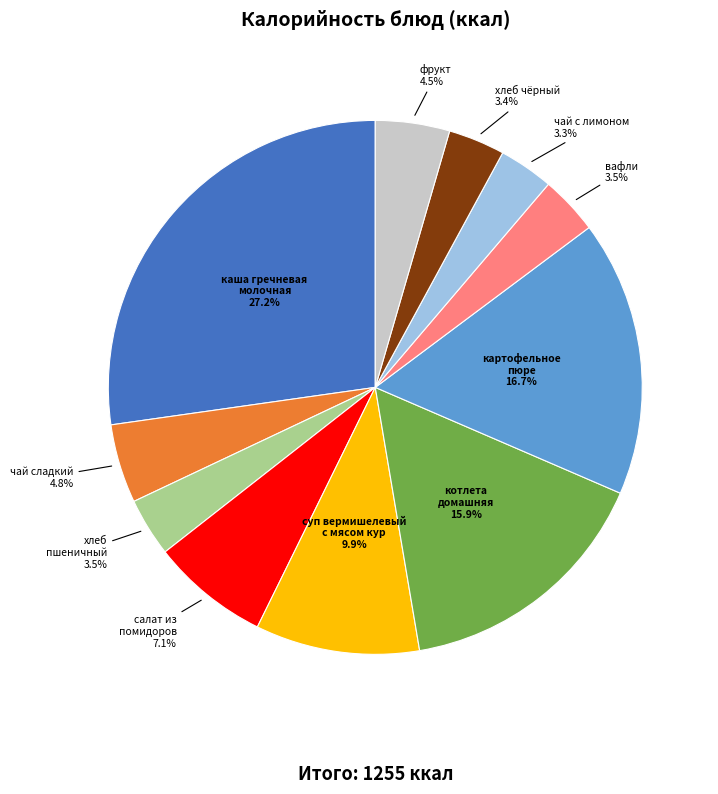

Approximately how many times larger is the value at чай с лимоном compared to хлеб пшеничный?

0.9